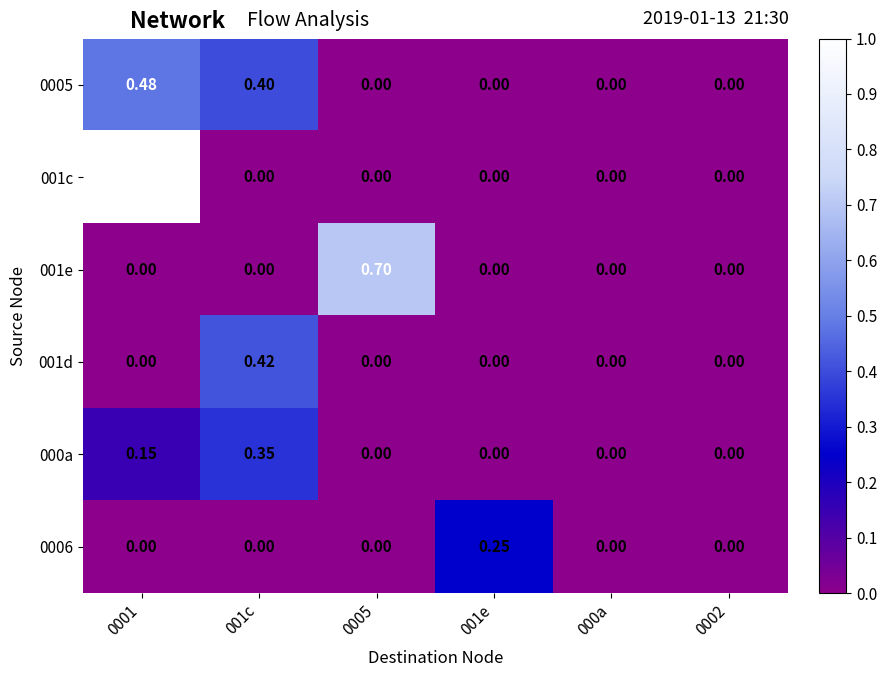

Reading left to right, what are all the values shown in this chart?

0005: 0001=0.5	001c=0.4	0005=0.0	001e=0.0	000a=0.0	0002=0.0
001c: 0001=1.0	001c=0.0	0005=0.0	001e=0.0	000a=0.0	0002=0.0
001e: 0001=0.0	001c=0.0	0005=0.7	001e=0.0	000a=0.0	0002=0.0
001d: 0001=0.0	001c=0.4	0005=0.0	001e=0.0	000a=0.0	0002=0.0
000a: 0001=0.1	001c=0.3	0005=0.0	001e=0.0	000a=0.0	0002=0.0
0006: 0001=0.0	001c=0.0	0005=0.0	001e=0.2	000a=0.0	0002=0.0